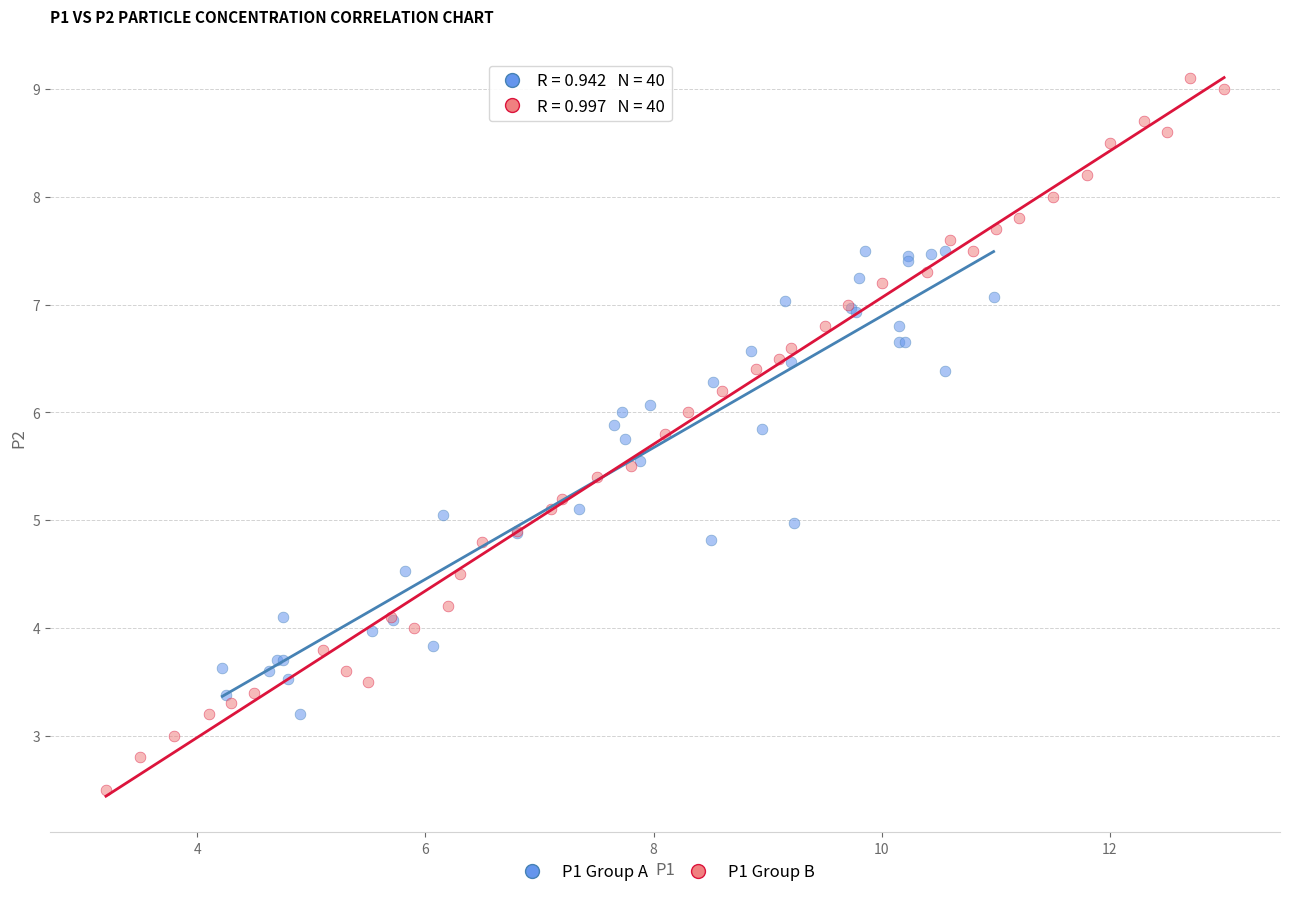

Which series reaches the minimum Y coordinate?

P1 Group B